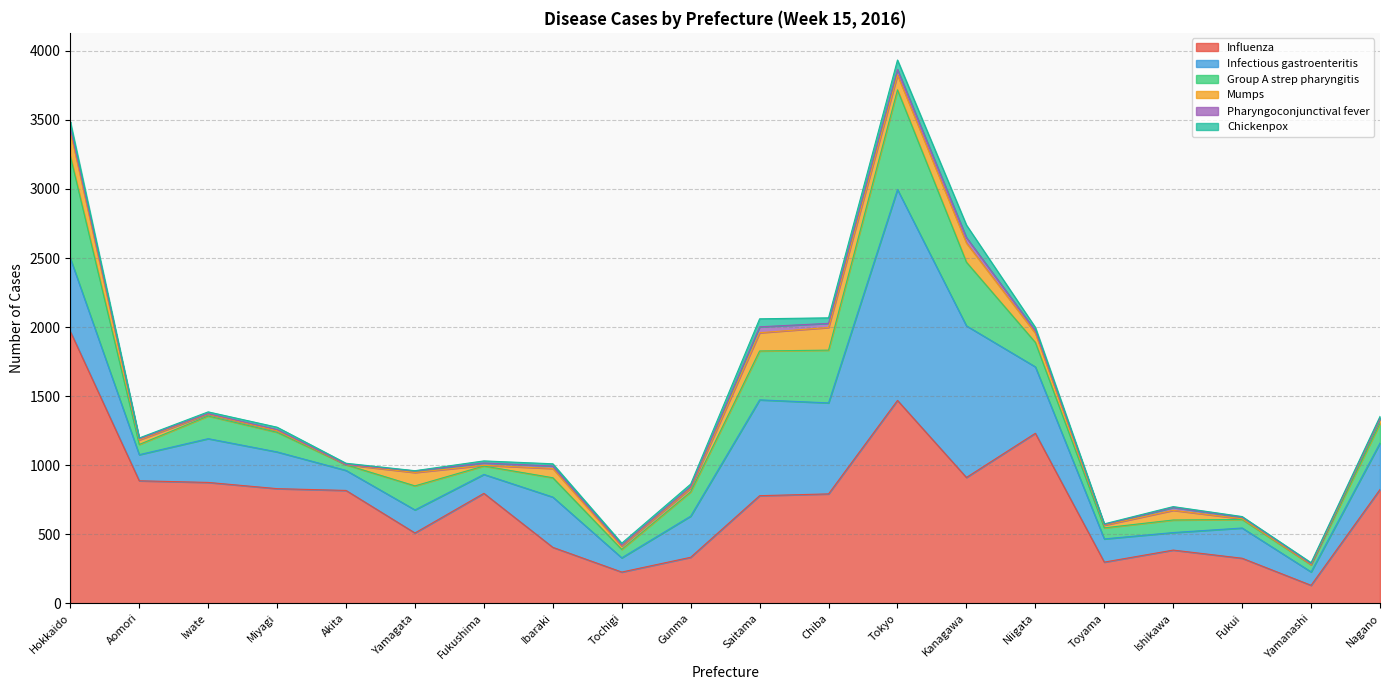

Reading left to right, list all the values displayed in this chart.

Influenza: 1969	887	875	830	817	509	796	405	226	333	779	792	1469	911	1231	298	385	326	130	824
Infectious gastroenteritis: 530	189	317	266	145	167	137	364	103	298	694	659	1527	1098	481	168	127	219	97	336
Group A strep pharyngitis: 740	74	164	142	41	174	61	140	61	176	354	382	722	461	177	80	91	62	52	143
Mumps: 180	33	13	12	0	97	5	67	23	26	132	164	108	139	67	19	70	5	1	35
Pharyngoconjunctival fever: 27	8	4	8	2	11	17	18	7	10	43	30	40	40	19	5	21	11	6	2
Chickenpox: 42	6	13	17	9	2	15	16	15	20	58	40	68	90	23	5	6	5	8	13